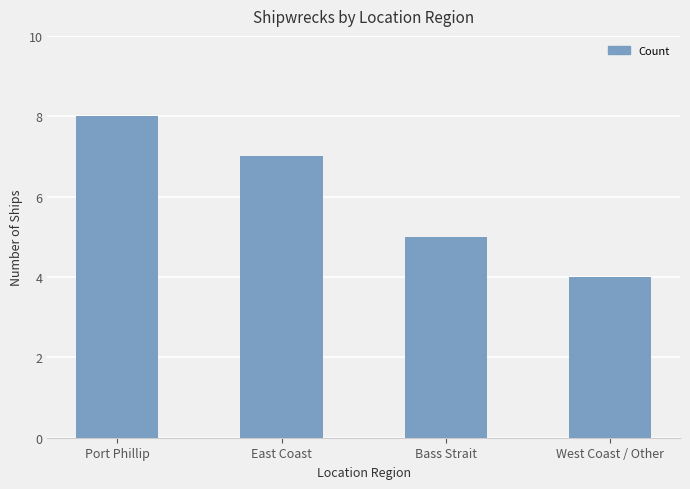

Reading left to right, transcribe all the data shown in this chart.

Port Phillip=8	East Coast=7	Bass Strait=5	West Coast / Other=4